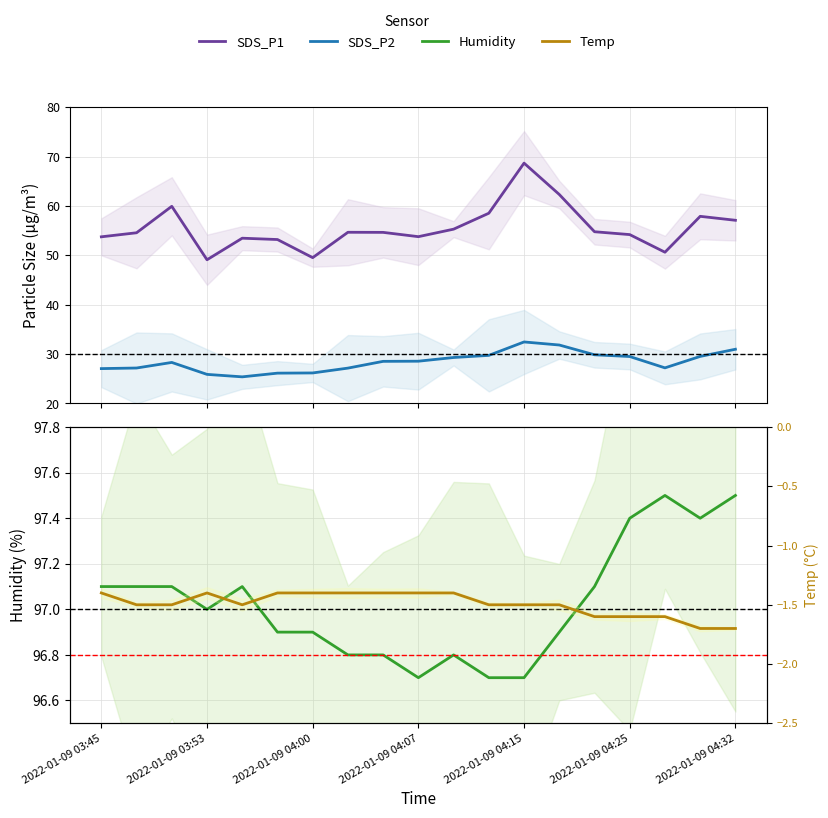

What is the average value of the SDS_P2 series?

28.5